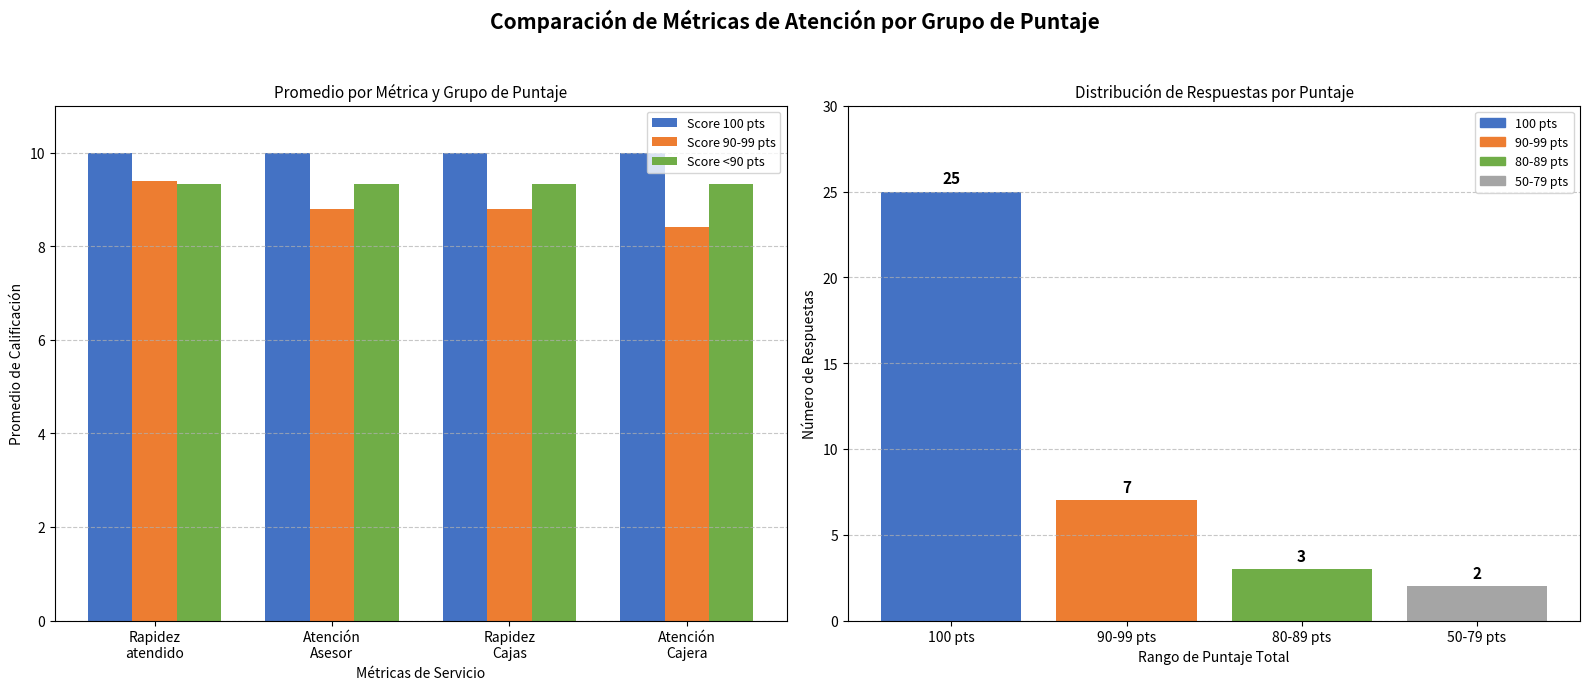

Rank the series by their average value, from lowest to highest.

Score 90-99 pts, Score <90 pts, Score 100 pts